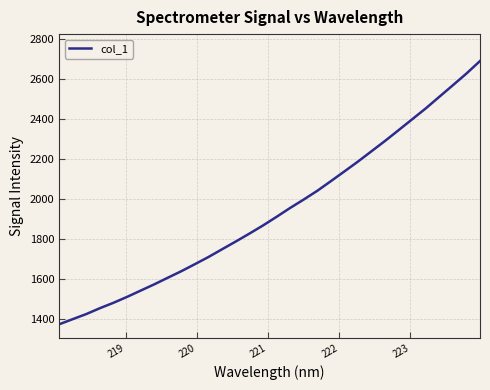

Reading left to right, what are all the values shown in this chart?

1373.8	1399.6	1425.1	1454.4	1481.4	1510.9	1542.3	1573.5	1606.6	1639.4	1674.6	1710.5	1749.2	1787.5	1826.9	1867.5	1910.6	1955.0	1997.0	2040.7	2088.8	2137.6	2186.9	2238.5	2290.2	2344.0	2398.4	2452.7	2510.6	2568.4	2626.8	2689.4